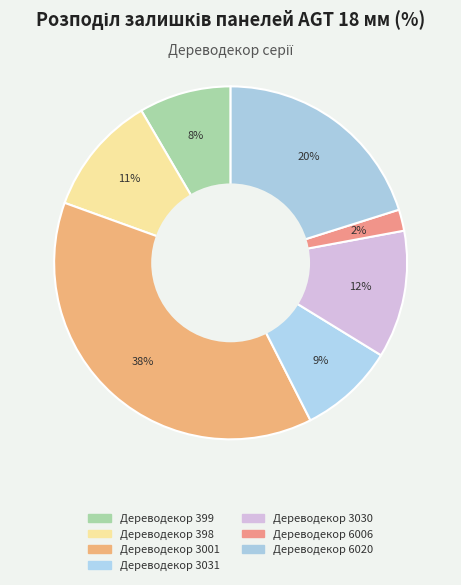

How many segments does this pie chart have?

7